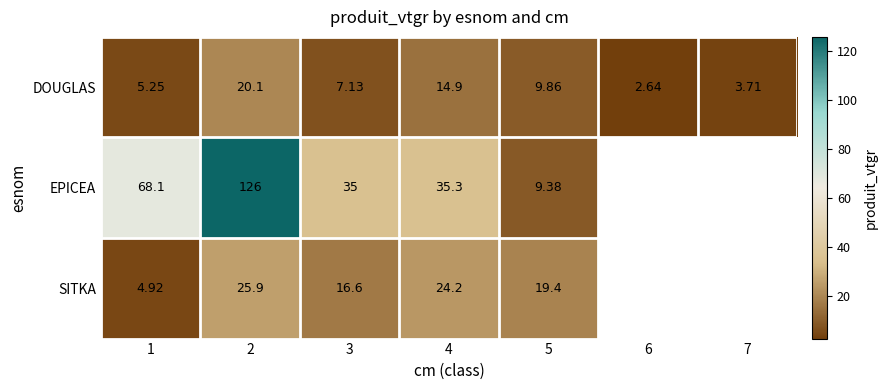

At 1, list the series in order from largest to smallest.

EPICEA, DOUGLAS, SITKA